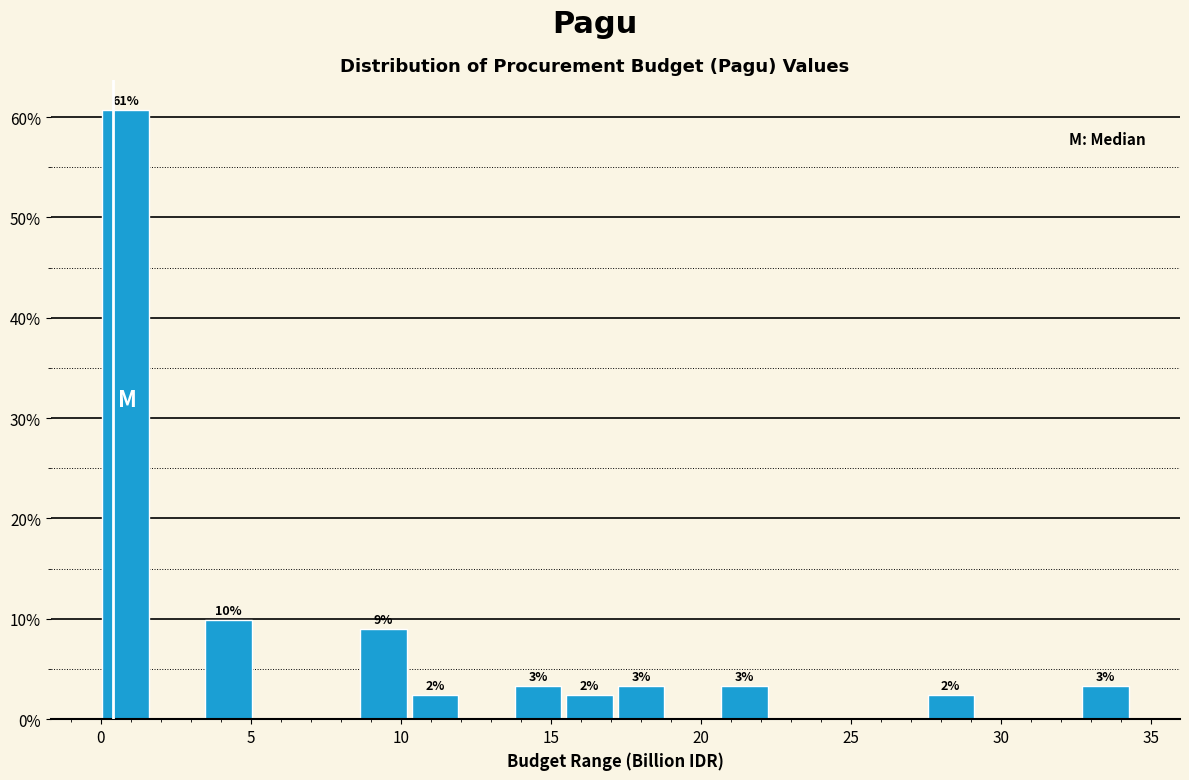

Around what value on the x-axis is the tallest bar? Give the approximate position of its centre, as read against the axis.

1.0